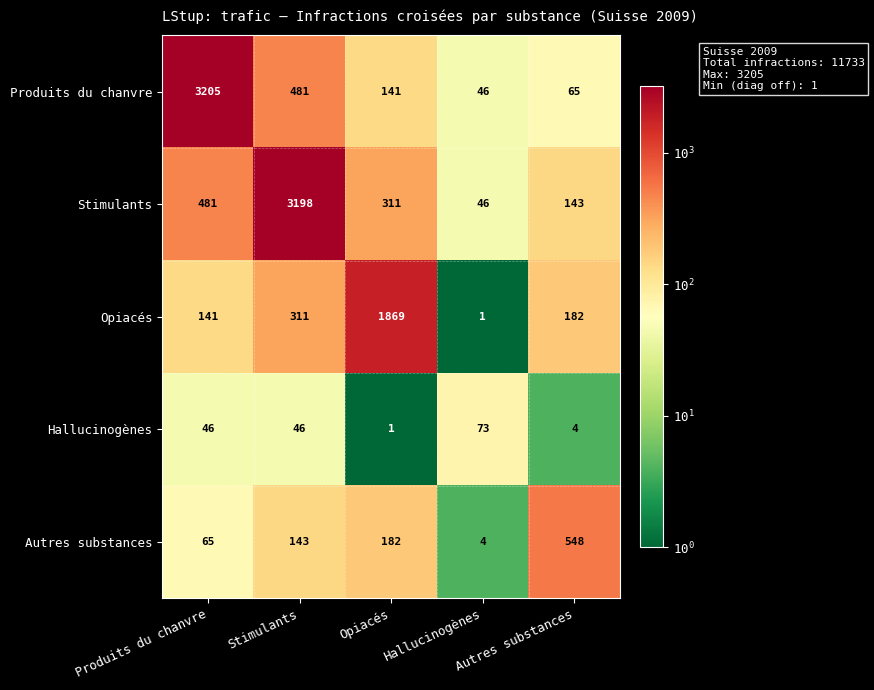

The Produits du chanvre series shows 46 at Hallucinogènes. True or false?

True